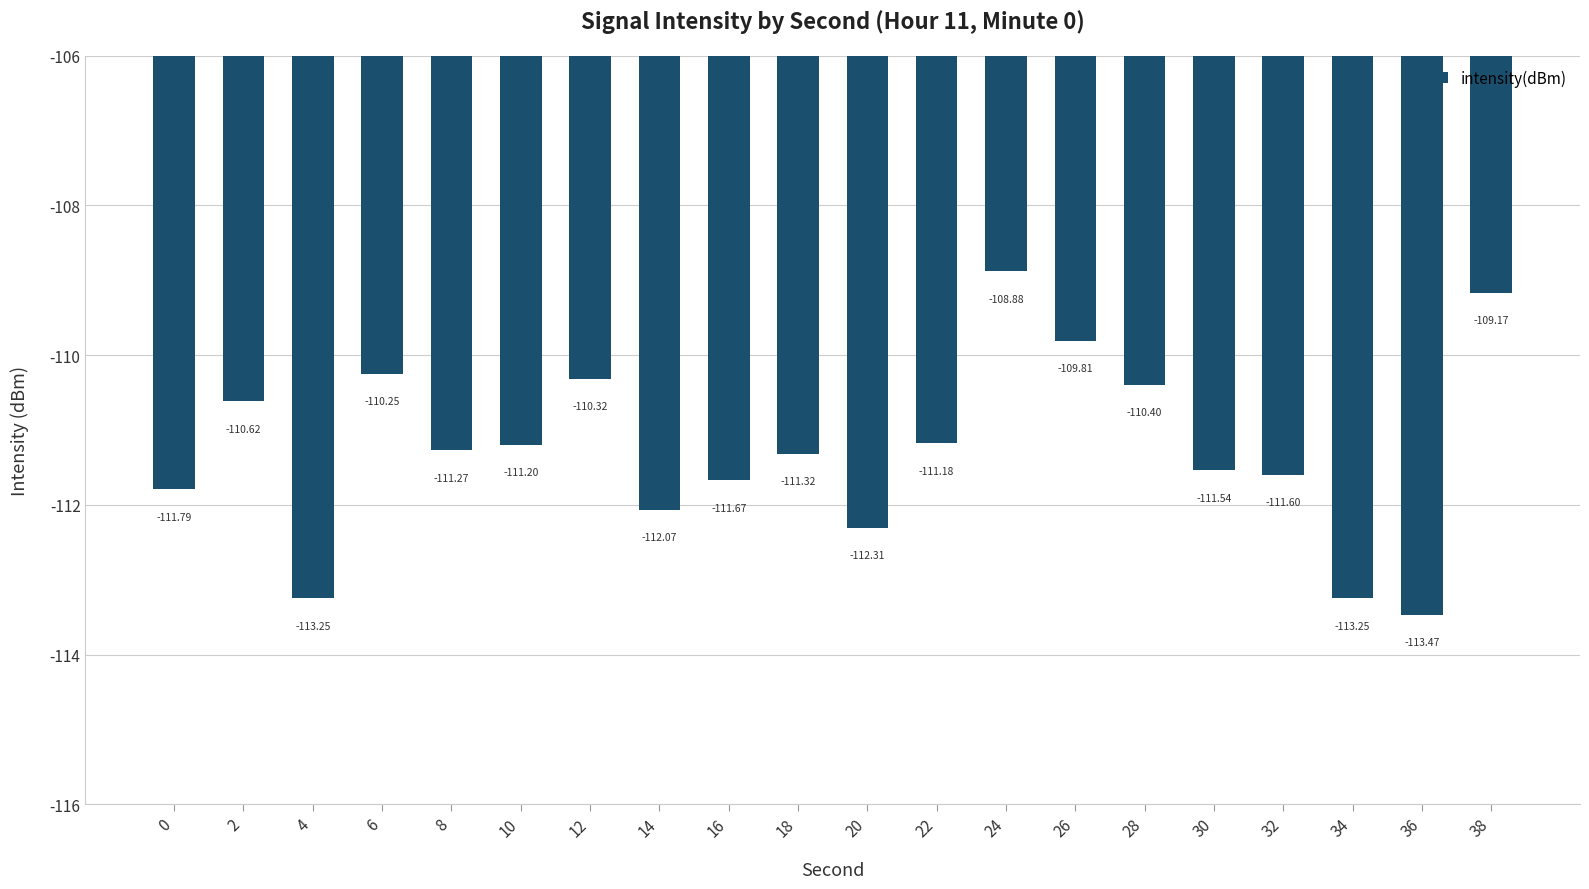

What is the difference between the maximum and minimum values?

4.6